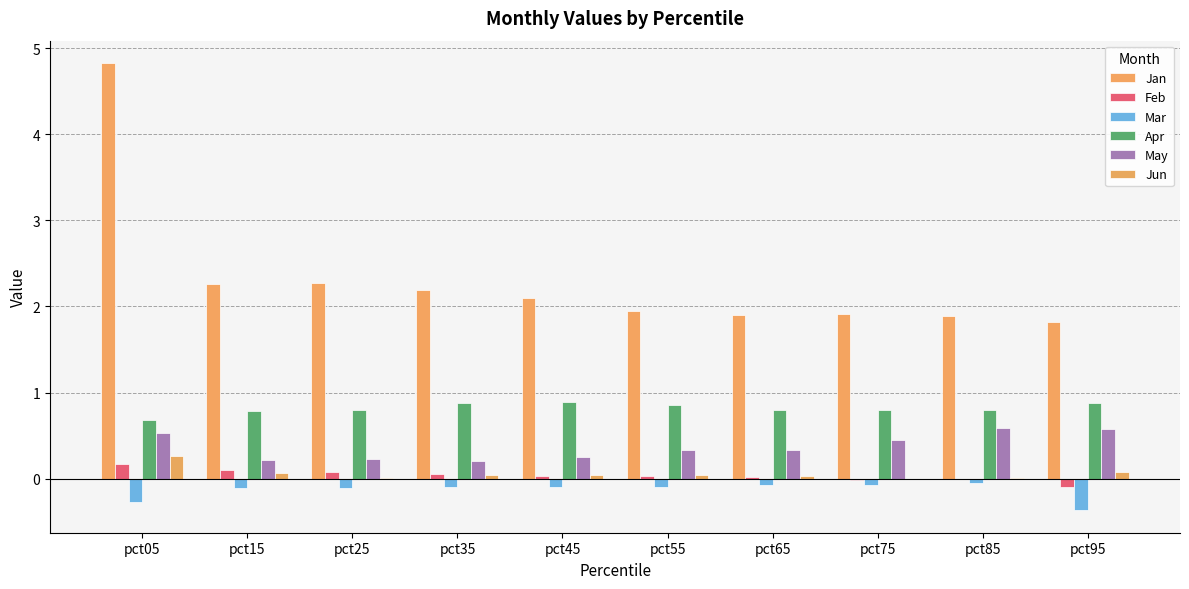

The Jan series shows 3.6 at pct15. True or false?

False